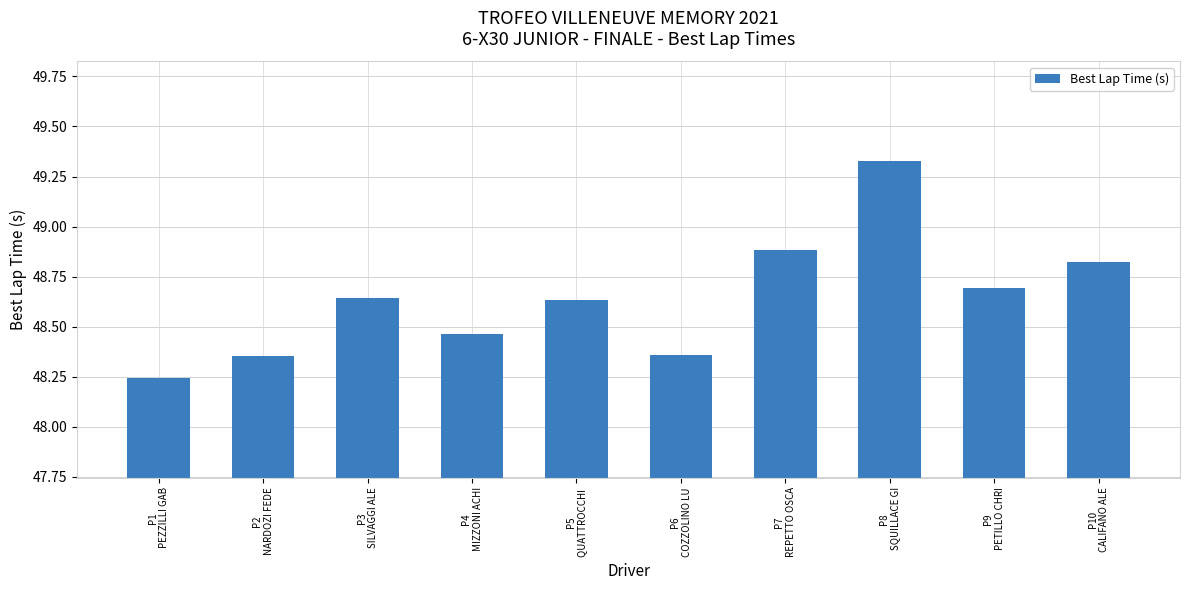

How many values are between 48 and 49?

9